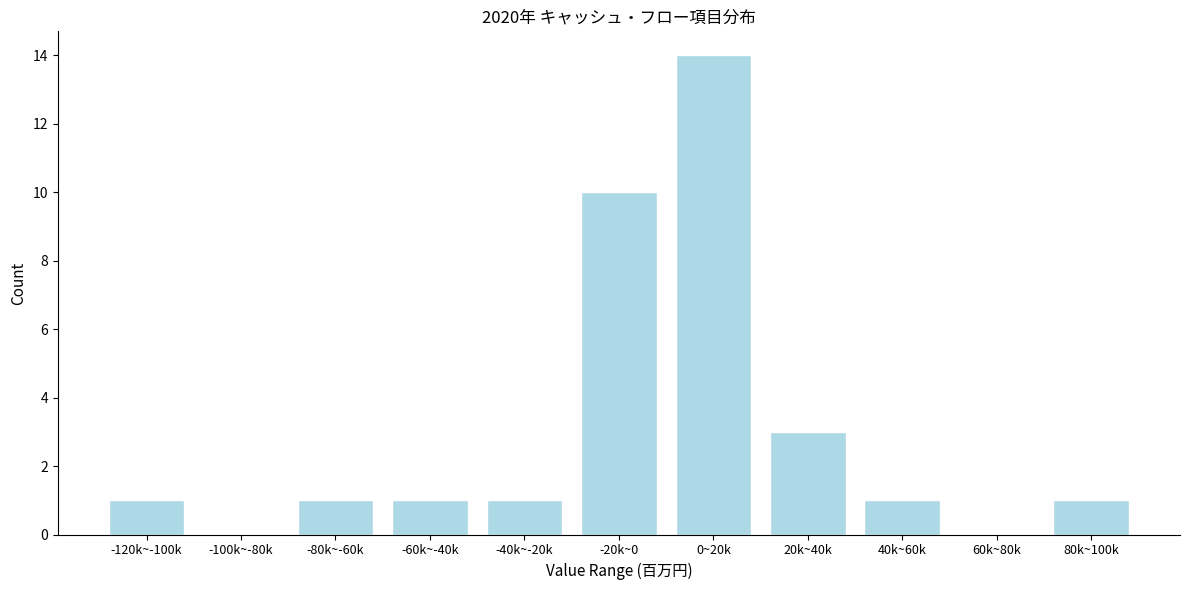

Reading left to right, transcribe all the data shown in this chart.

-120k~-100k=1	-100k~-80k=0	-80k~-60k=1	-60k~-40k=1	-40k~-20k=1	-20k~0=10	0~20k=14	20k~40k=3	40k~60k=1	60k~80k=0	80k~100k=1